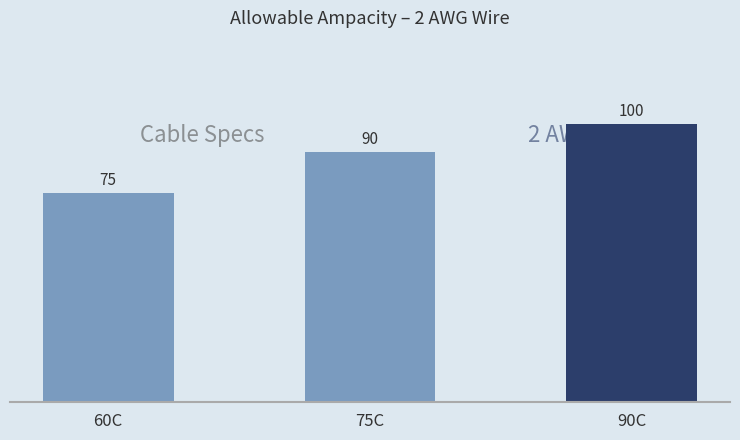

What is the value of the 3rd bar from the left?

100